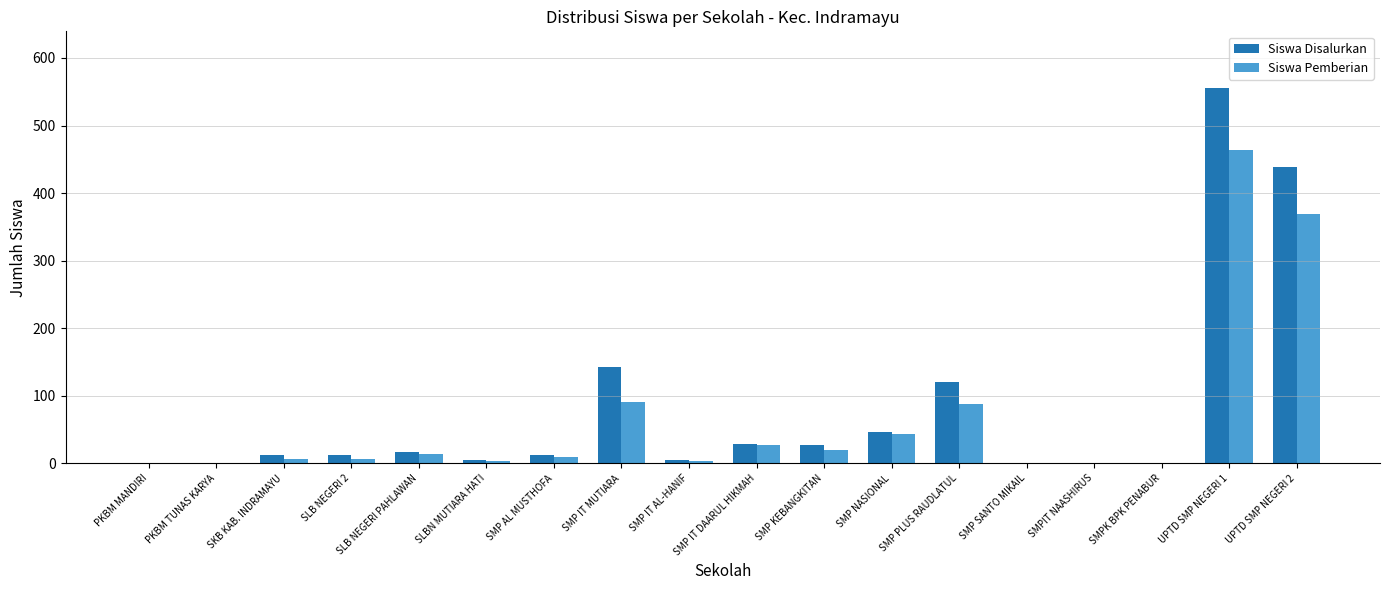

Are the bars grouped side by side (vs. stacked)?

Yes